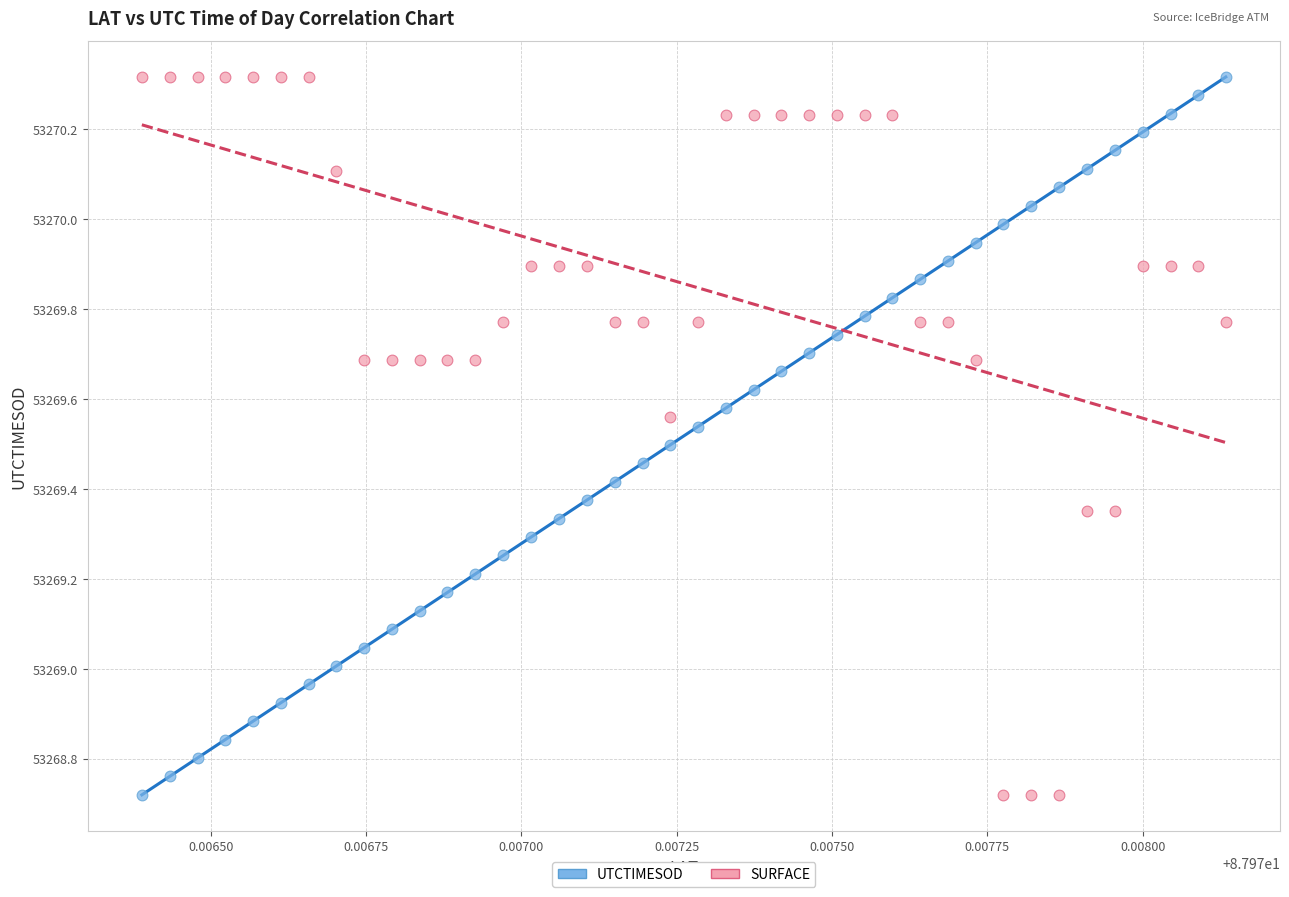

What are all the series names shown in the legend?

UTCTIMESOD, SURFACE